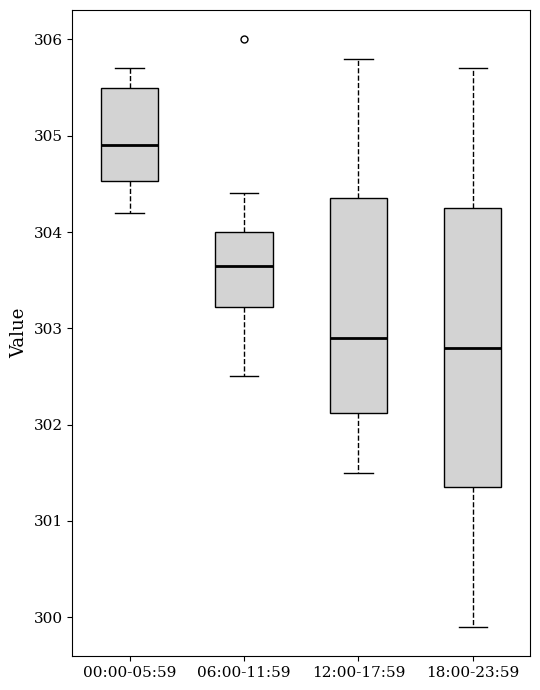

Where is the lower edge of the box for 12:00-17:59 on the y-axis? The values are not printed on the chart, so give them approximately, as read against the axis.

302.1